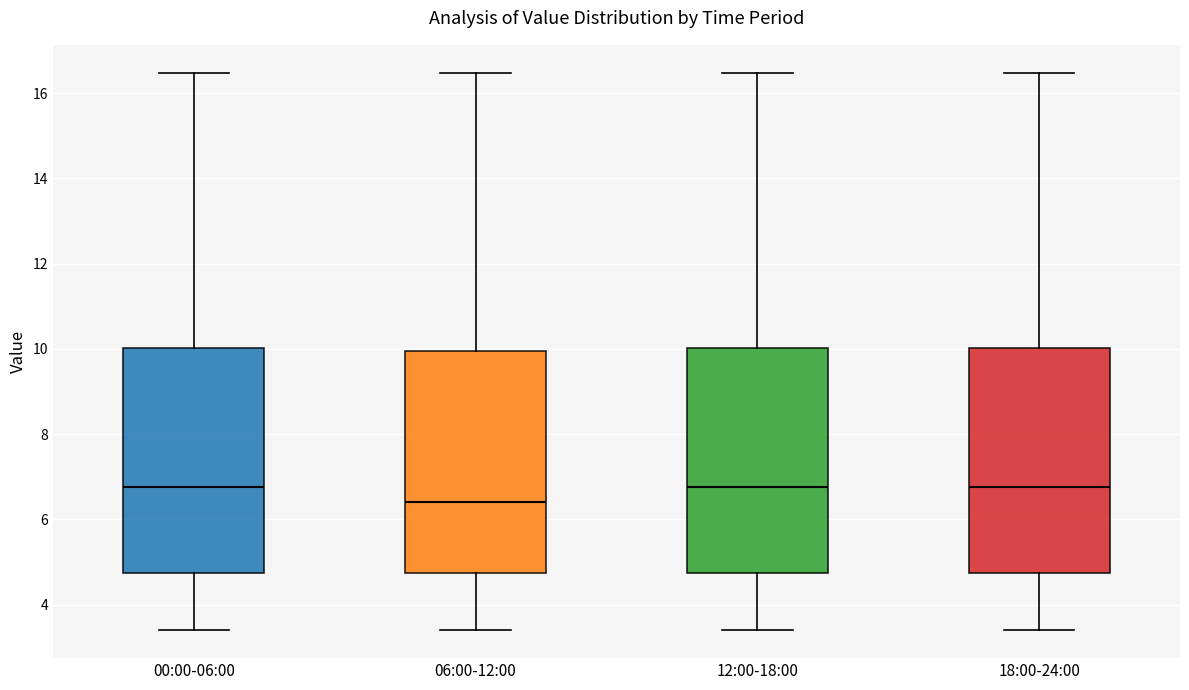

Where is the upper edge of the box for 00:00-06:00 on the y-axis? The values are not printed on the chart, so give them approximately, as read against the axis.

10.0